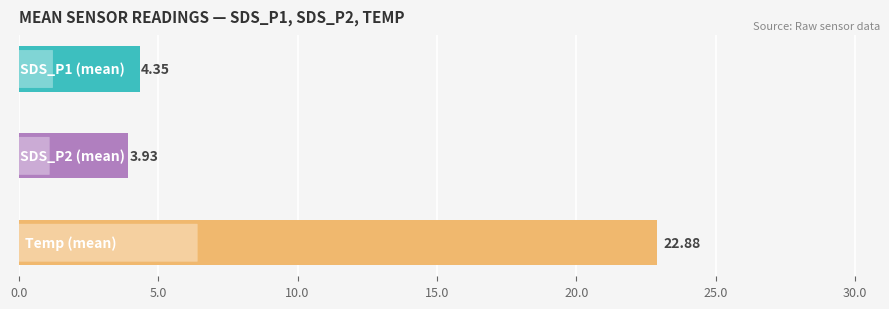

Reading right to left, list all the values displayed in this chart.

mean value: 10.0=22.9	5.0=3.9	0.0=4.3
SDS_P1 / SDS_P2 / Temp means: 10.0=22.9	5.0=3.9	0.0=4.3